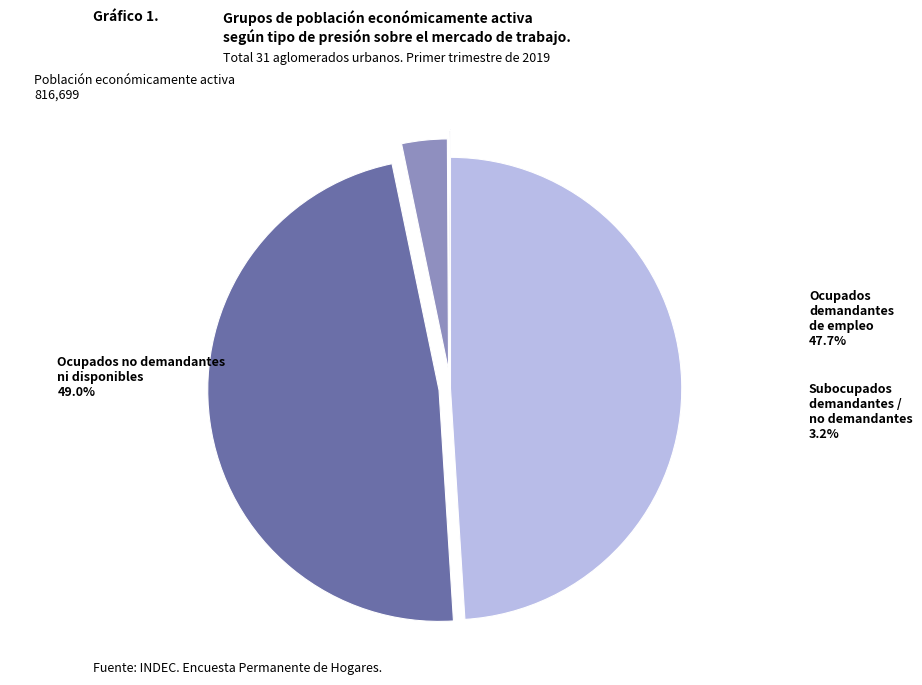

Which slice is the largest?

Ocupados no demandantes ni disponibles